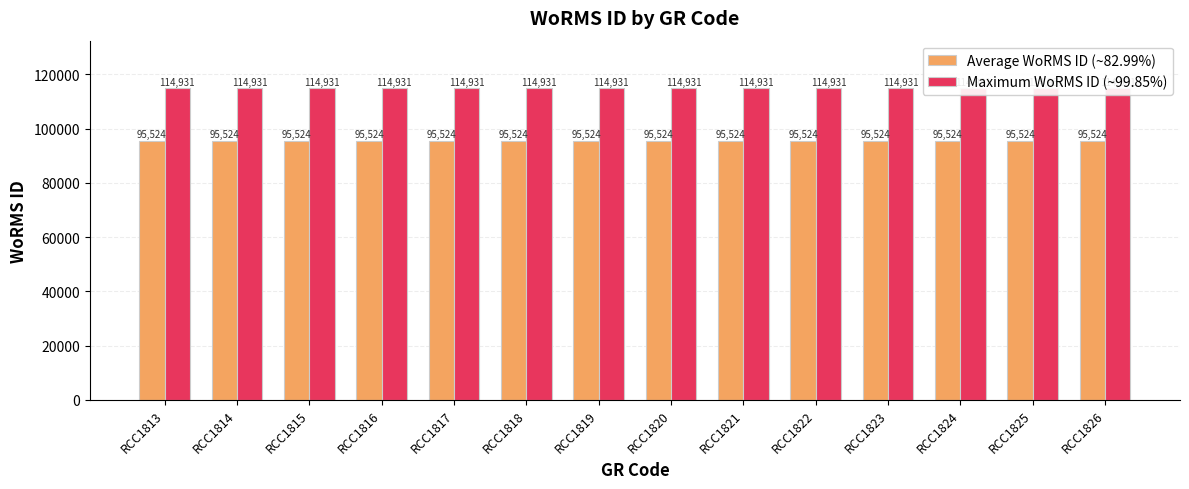

Is the value of Average WoRMS ID (~82.99%) at RCC1819 greater than the value of Maximum WoRMS ID (~99.85%) at RCC1822?

No